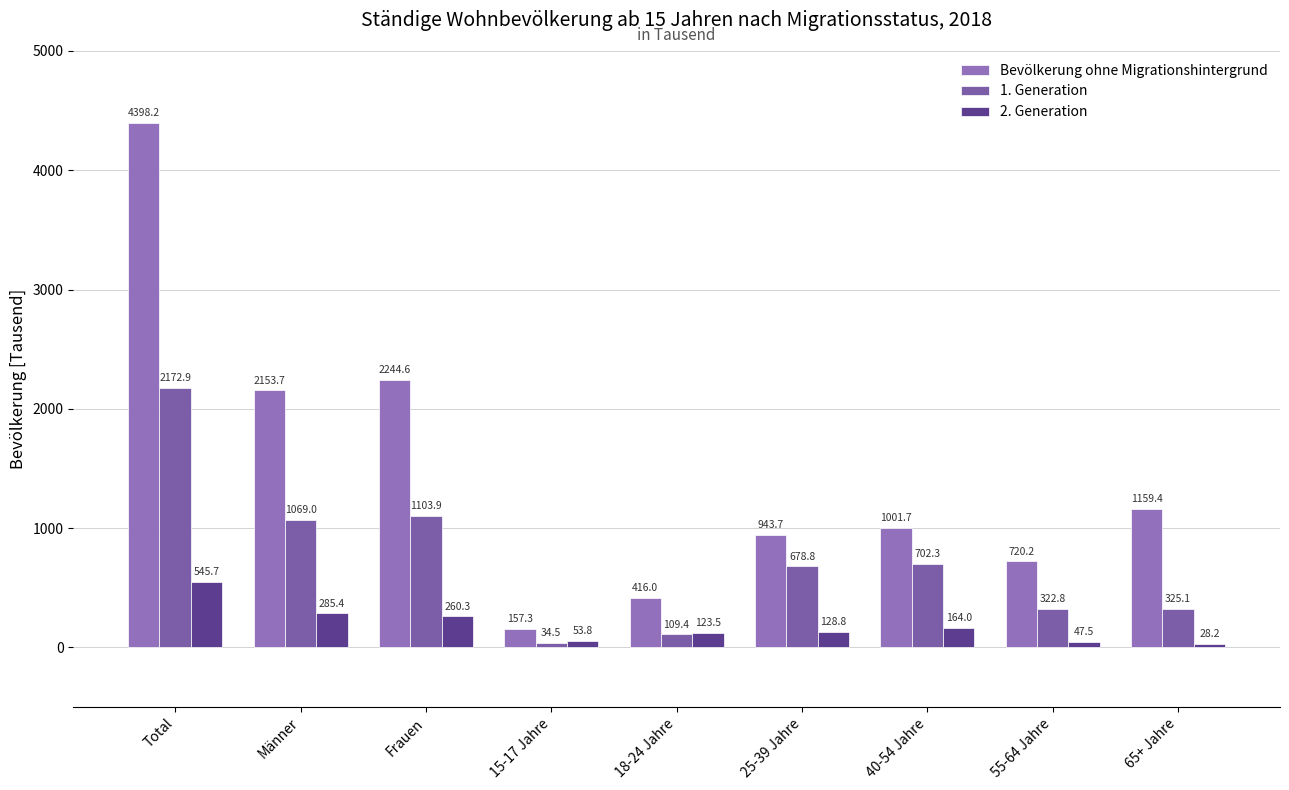

What value does the 2. Generation series have at Total?

545.7